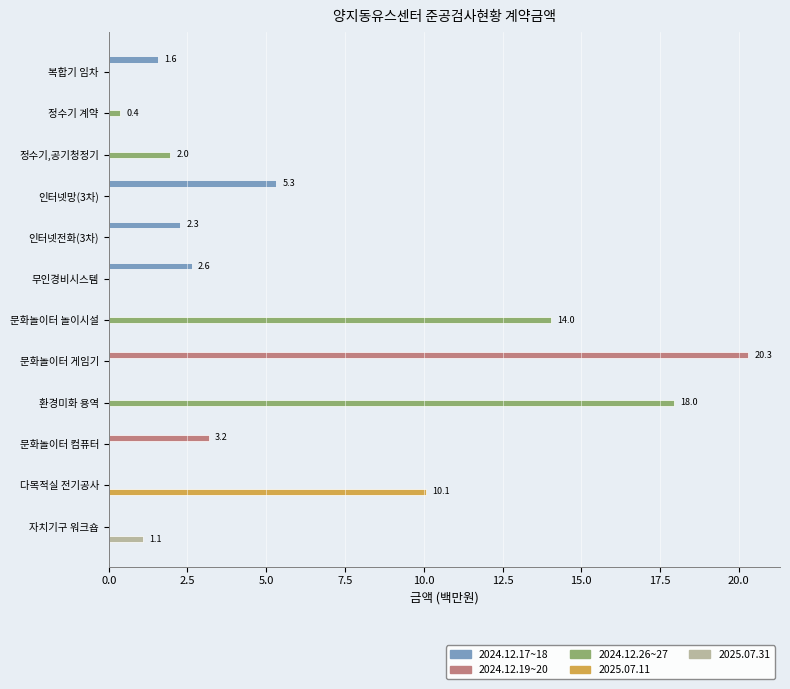

Count the number of categories in the chart.

12